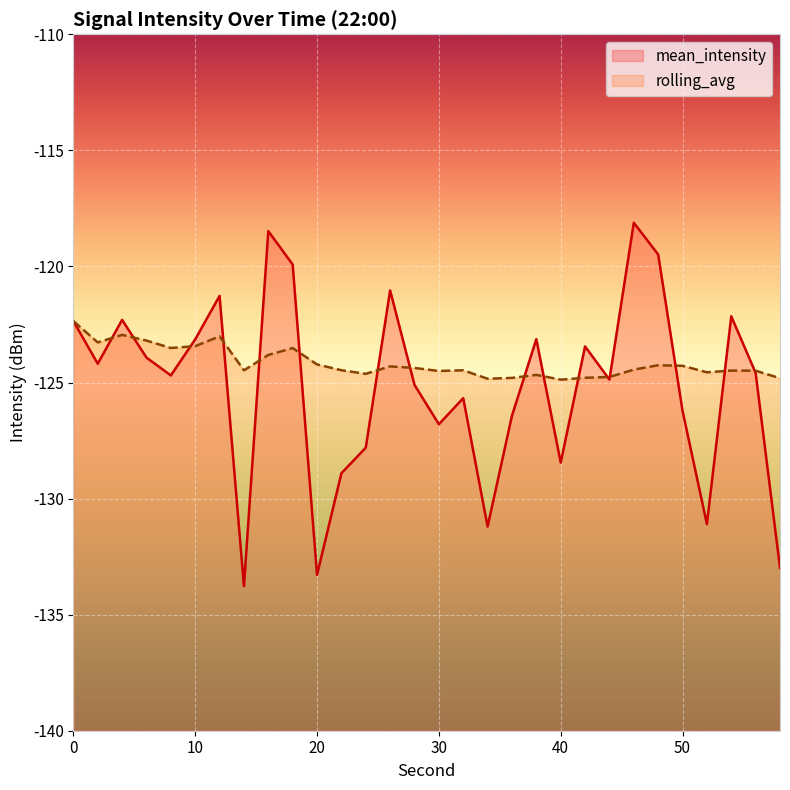

Reading right to left, list all the values displayed in this chart.

mean_intensity: -133.0	-124.6	-122.1	-131.1	-126.2	-119.5	-118.1	-124.9	-123.4	-128.5	-123.1	-126.4	-131.2	-125.7	-126.8	-125.1	-121.0	-127.8	-128.9	-133.3	-119.9	-118.5	-133.8	-121.3	-123.1	-124.7	-123.9	-122.3	-124.2	-122.4
rolling_avg: -124.8	-124.5	-124.5	-124.6	-124.3	-124.3	-124.4	-124.8	-124.8	-124.9	-124.7	-124.8	-124.8	-124.5	-124.5	-124.4	-124.3	-124.6	-124.5	-124.2	-123.5	-123.8	-124.5	-123.0	-123.4	-123.5	-123.2	-122.9	-123.3	-122.4